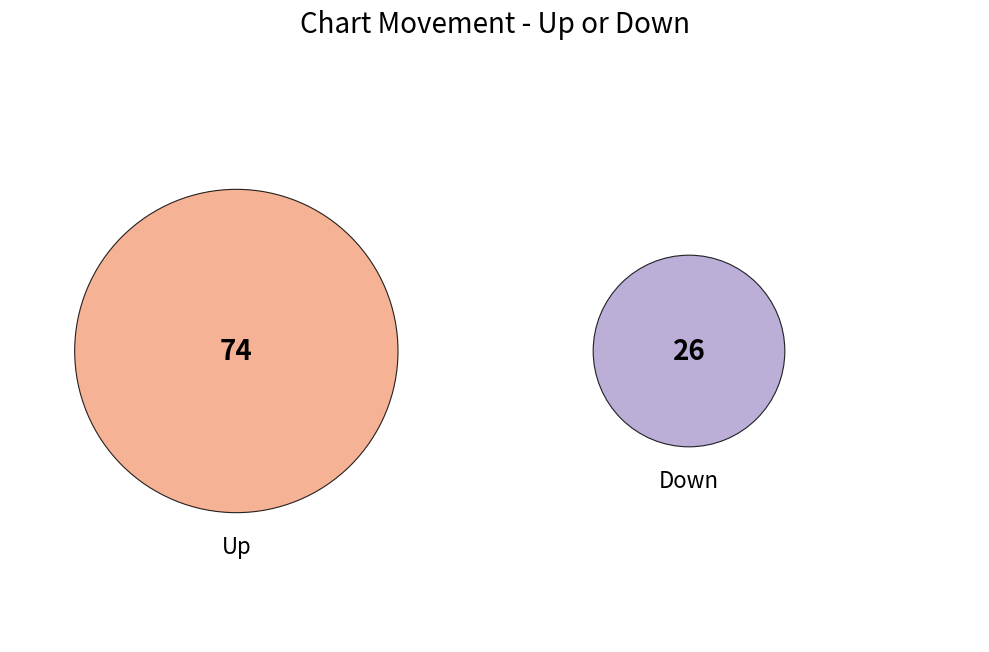

To the nearest percent, what percentage of the pie is down?

26%